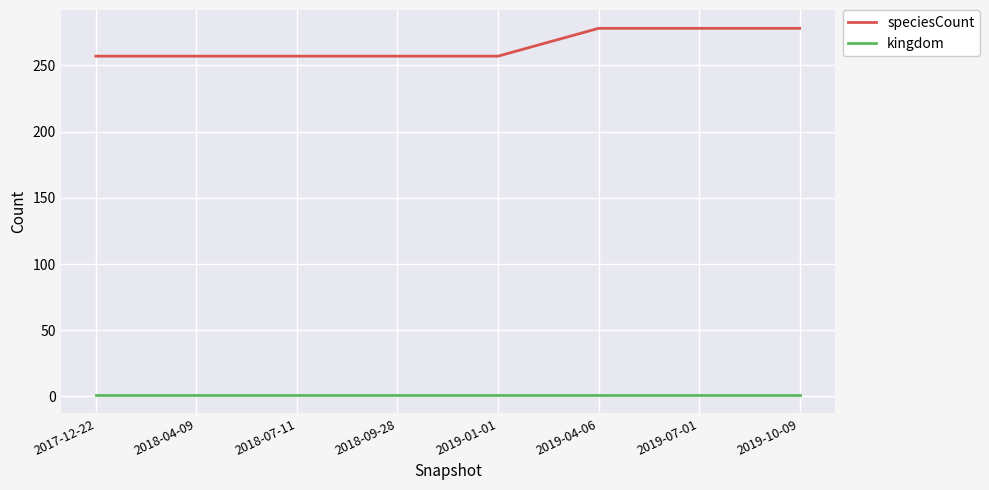

At how many categories does at least one series exceed 192?

8